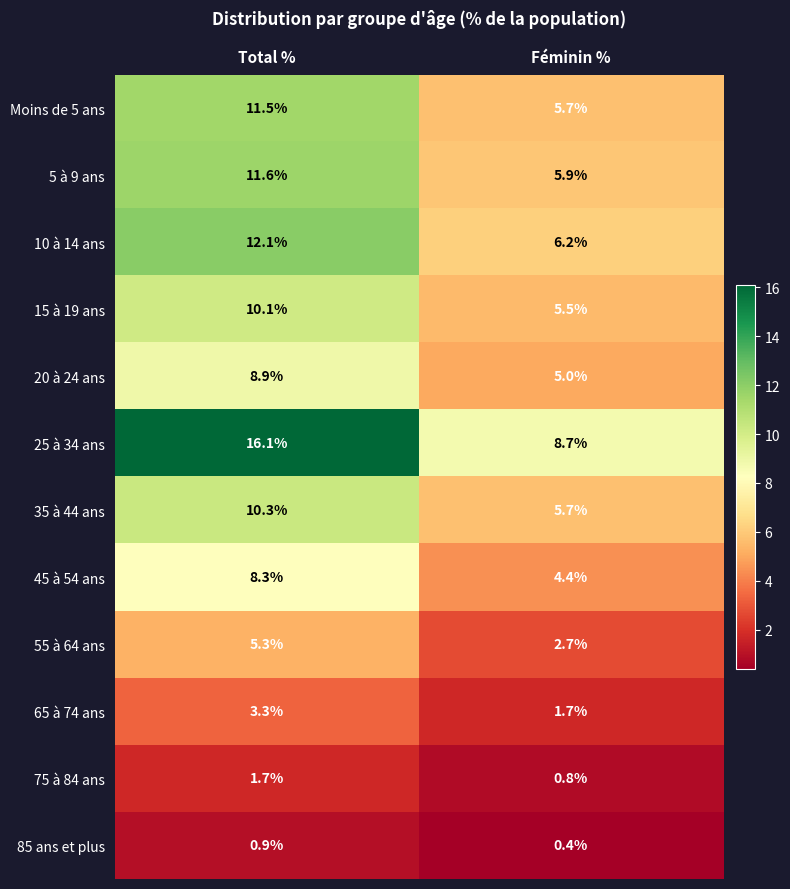

Reading left to right, what are all the values shown in this chart?

Moins de 5 ans: 11.5	5.7
5 à 9 ans: 11.6	5.9
10 à 14 ans: 12.1	6.2
15 à 19 ans: 10.1	5.5
20 à 24 ans: 8.9	5.0
25 à 34 ans: 16.1	8.7
35 à 44 ans: 10.3	5.7
45 à 54 ans: 8.3	4.4
55 à 64 ans: 5.3	2.7
65 à 74 ans: 3.3	1.7
75 à 84 ans: 1.7	0.8
85 ans et plus: 0.9	0.4